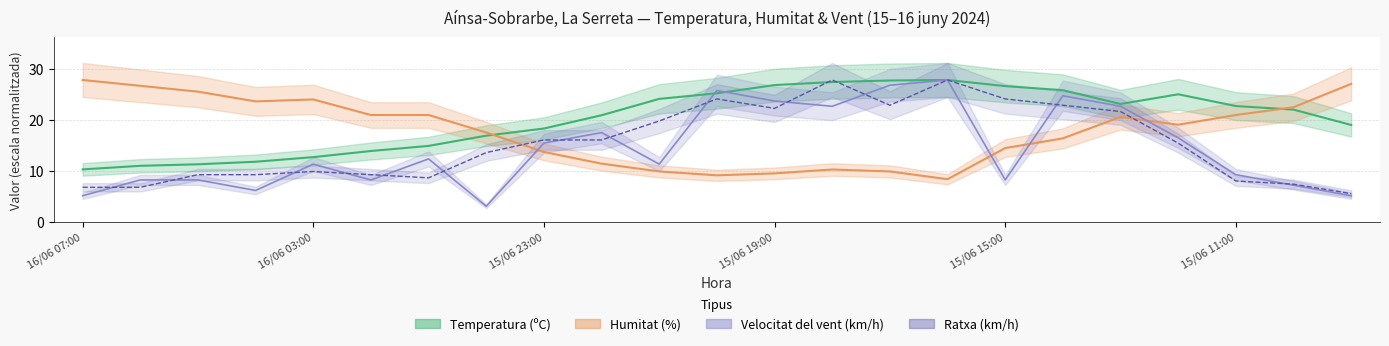

At which label is Velocitat del vent (km/h) closest to 15?

15/06 23:00